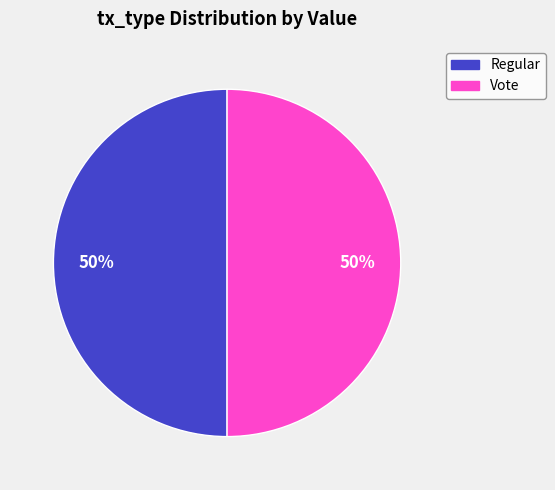

To the nearest percent, what is the combined percentage of Regular and Vote?

100%